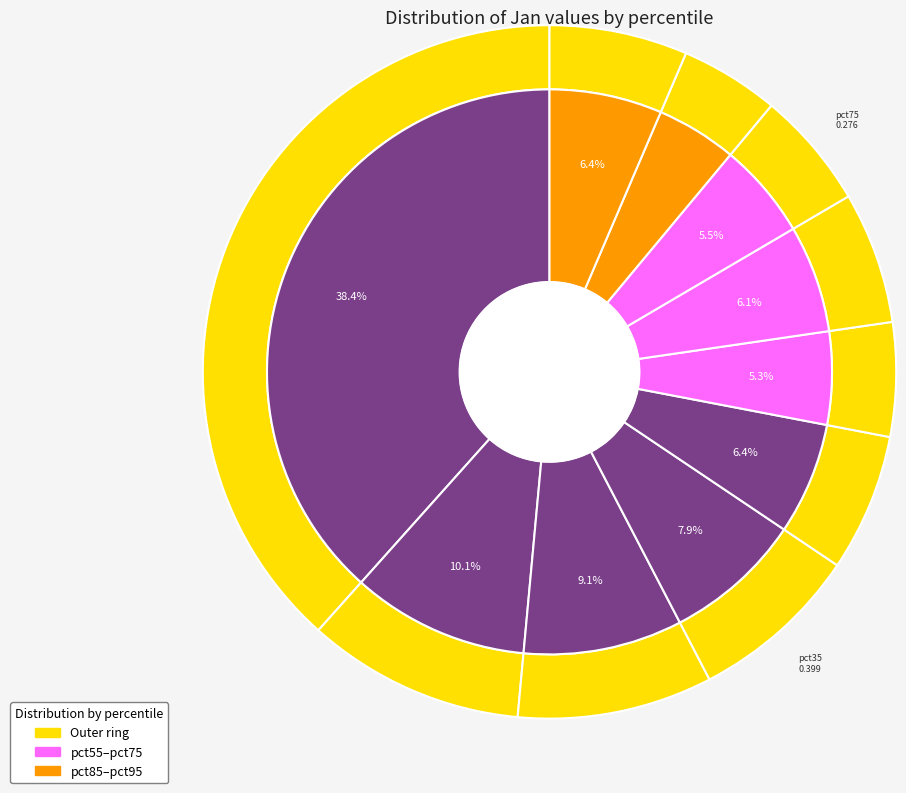

To the nearest percent, what is the combined percentage of pct05 and pct25?

47%